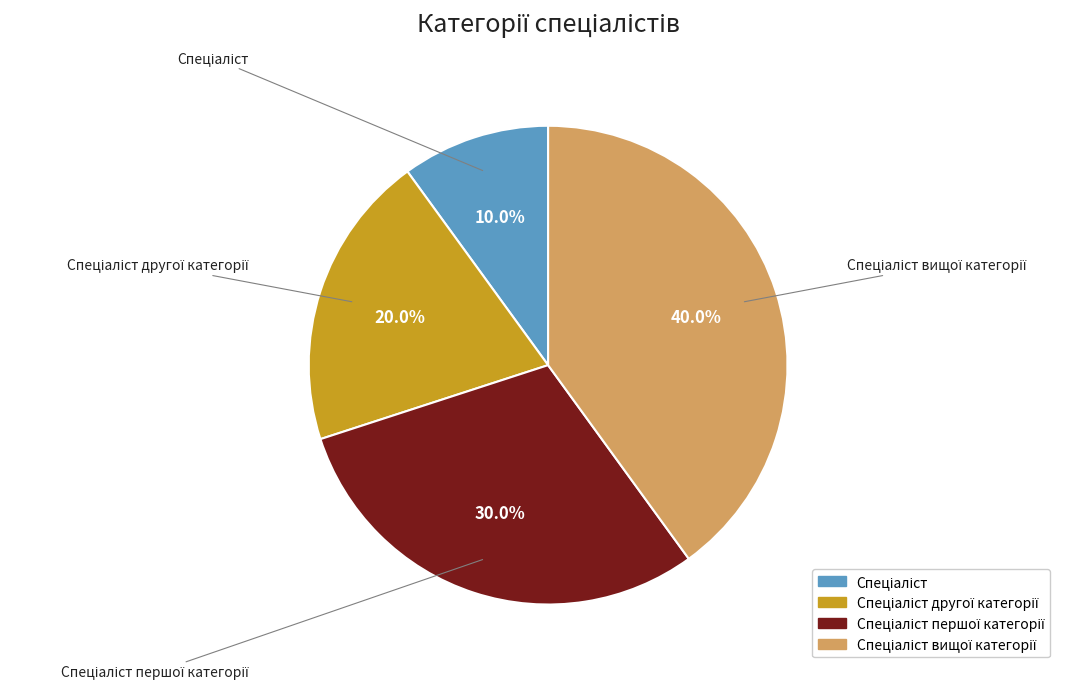

Does any single category account for the majority?

No